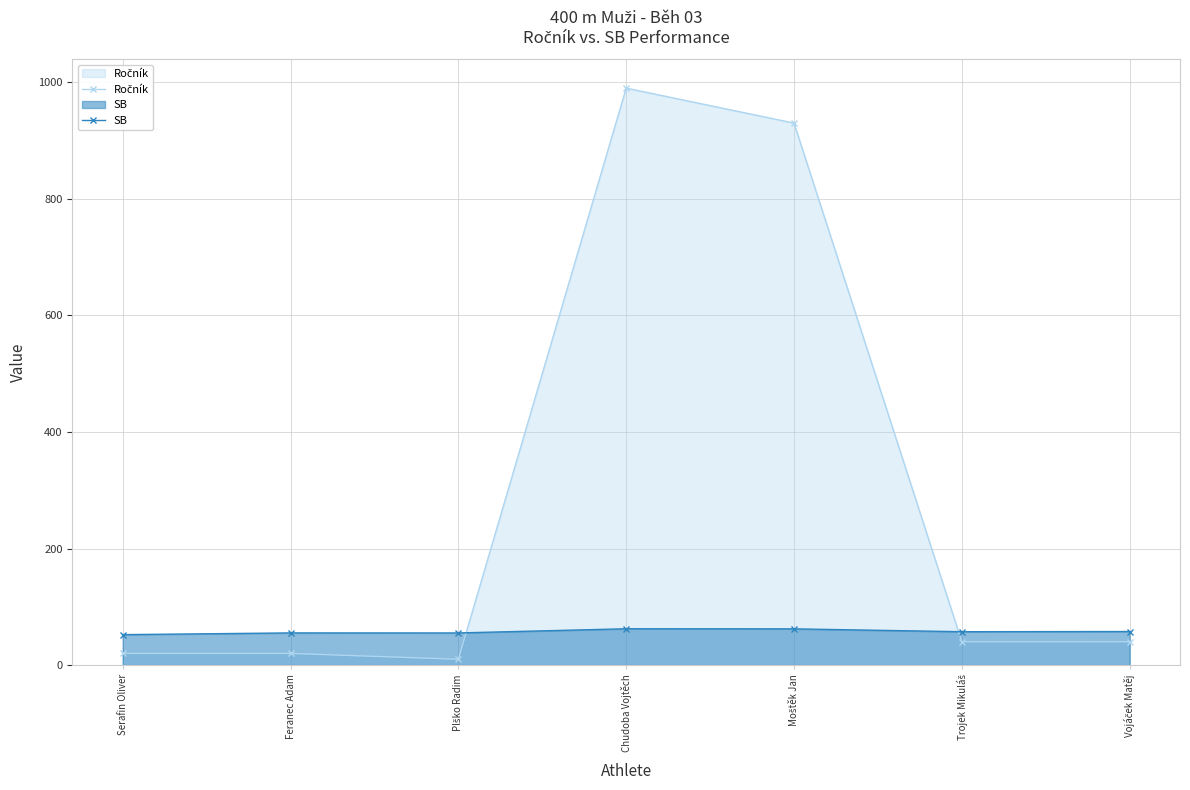

List the labels in order of SB value, largest first.

Chudoba Vojtěch, Moštěk Jan, Vojáček Matěj, Trojek Mikuláš, Feranec Adam, Plško Radim, Serafin Oliver